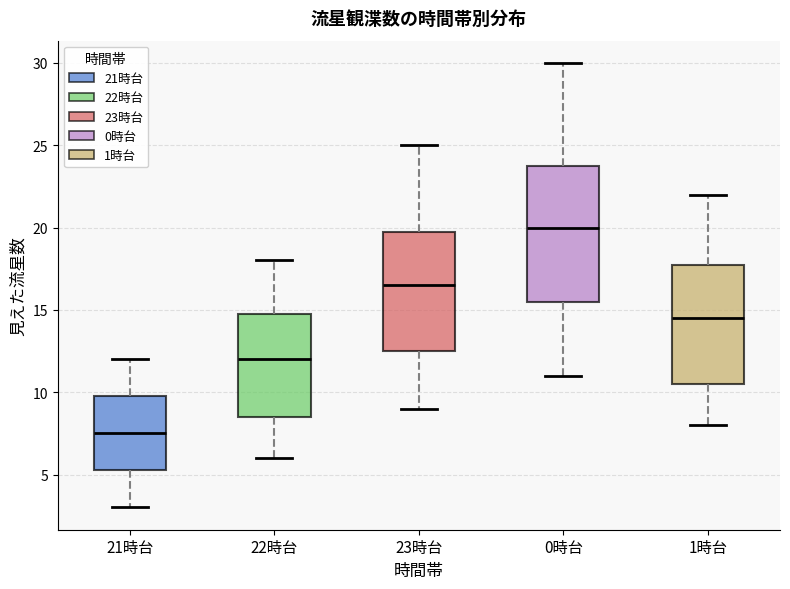

Which box has the lowest median line?

21時台